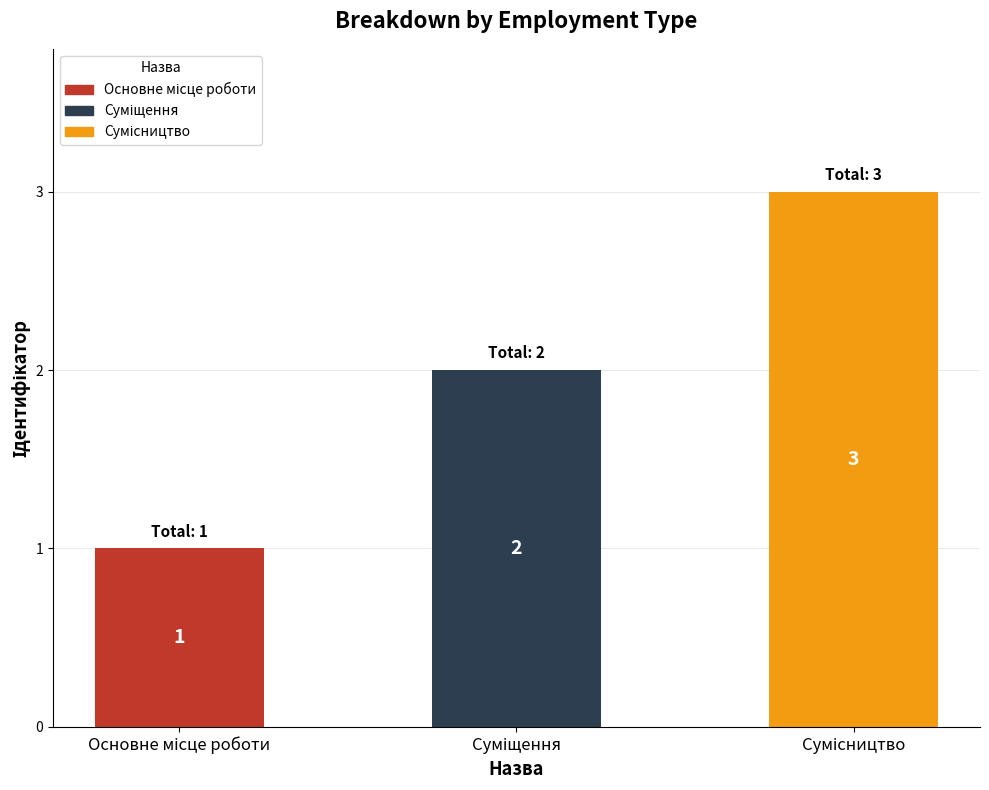

What is the greatest value displayed?

3